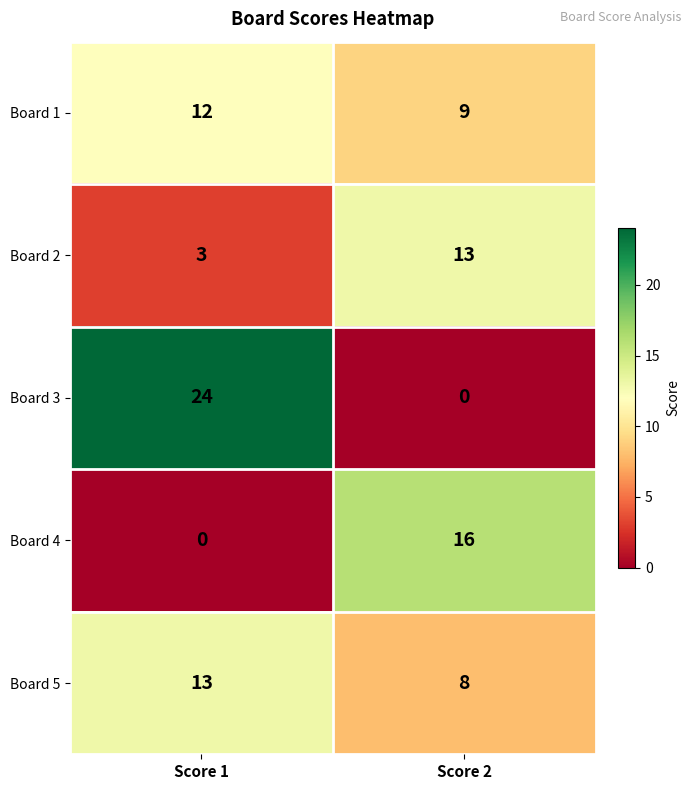

Reading left to right, list all the values displayed in this chart.

Board 1: 12	9
Board 2: 3	13
Board 3: 24	0
Board 4: 0	16
Board 5: 13	8